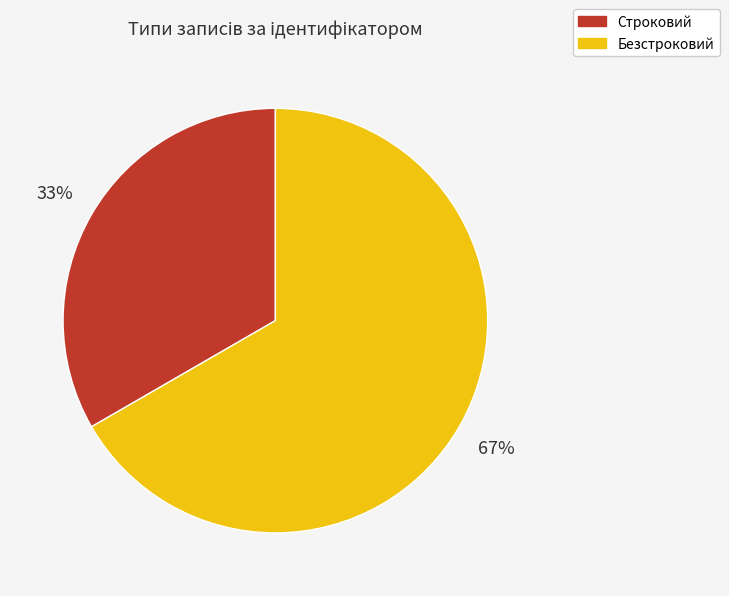

Count the number of slices in the pie.

2